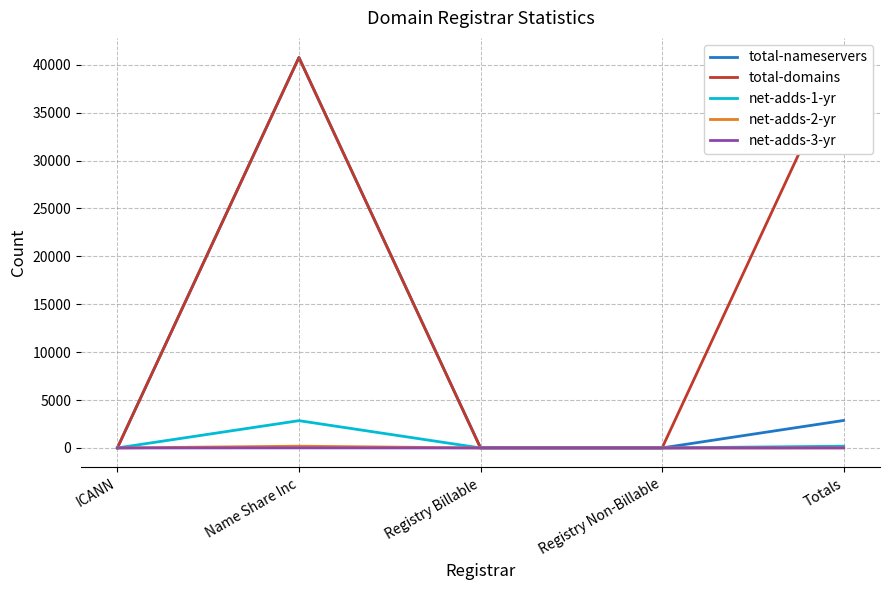

In net-adds-1-yr, how many points are higher than both neighbors (excluding endpoints)?

1